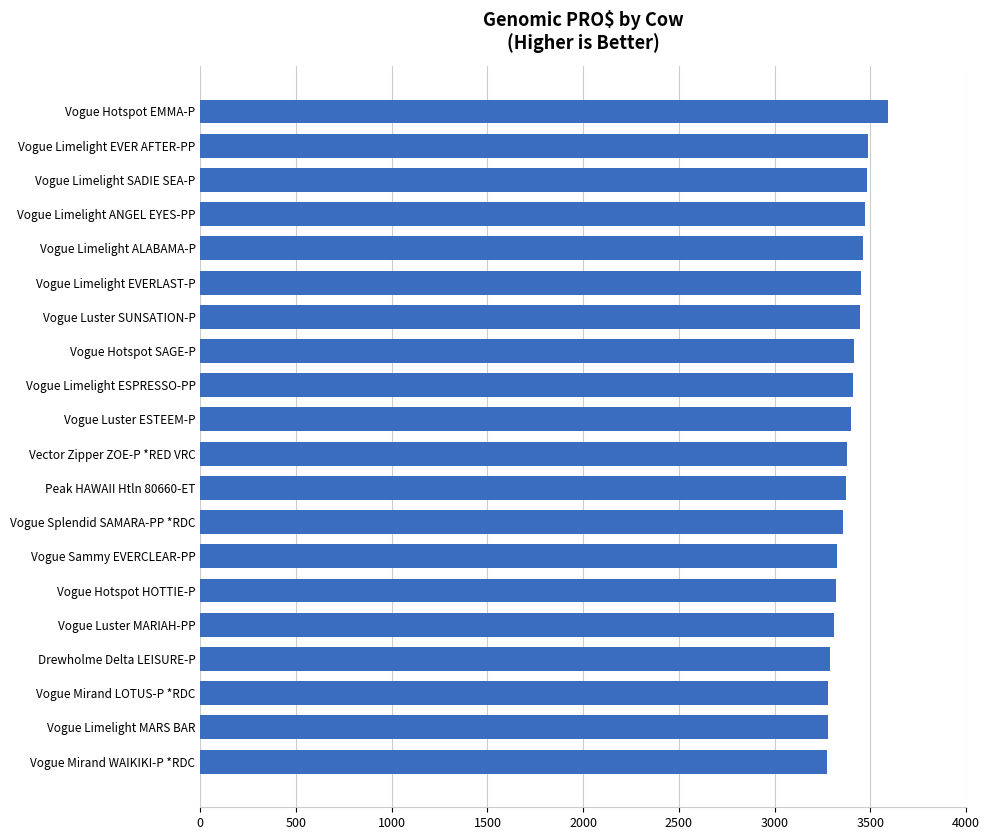

Does the chart contain any negative values?

No